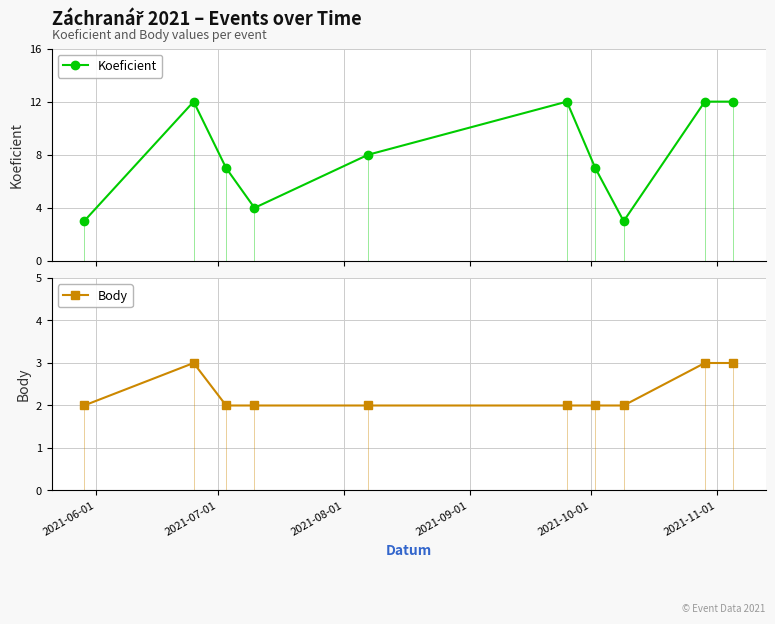

What is the sum of all Koeficient values?

80